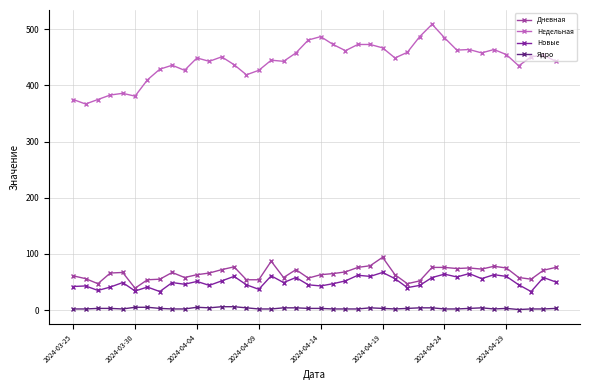

True or false: Ядро and Новые cross at least once.

False